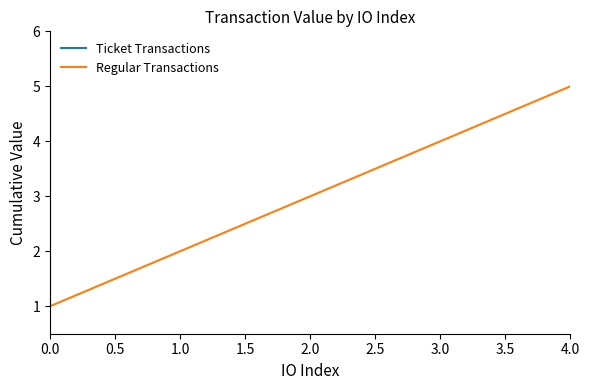

What is the highest value of the Regular Transactions series?

5